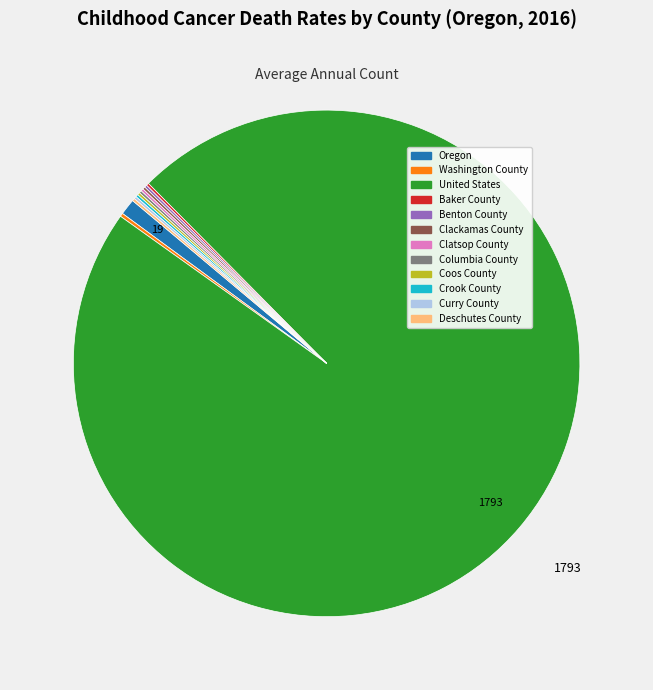

True or false: Oregon accounts for 11% of the total.

False